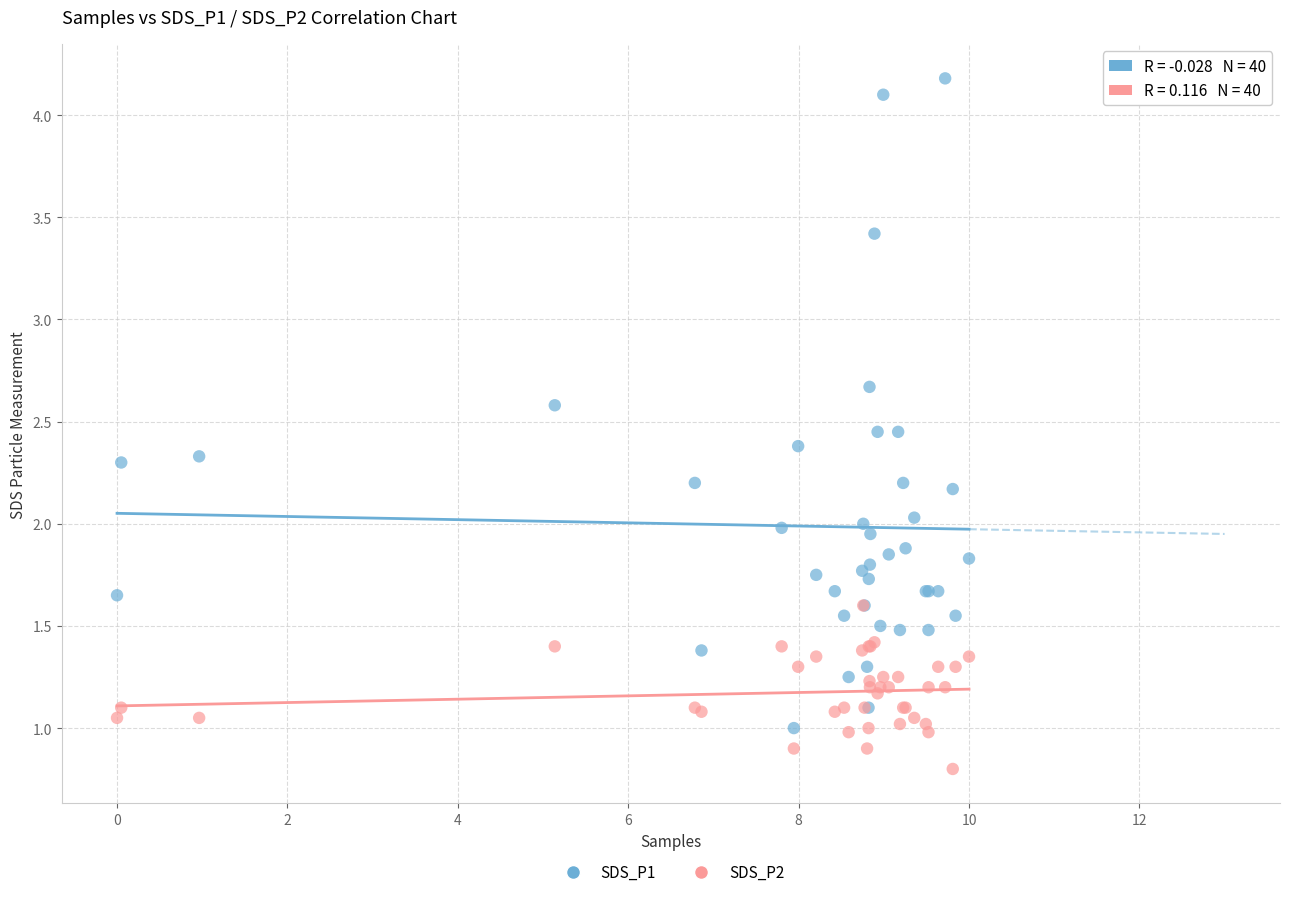

Which series has the widest spread of Y values?

SDS_P1